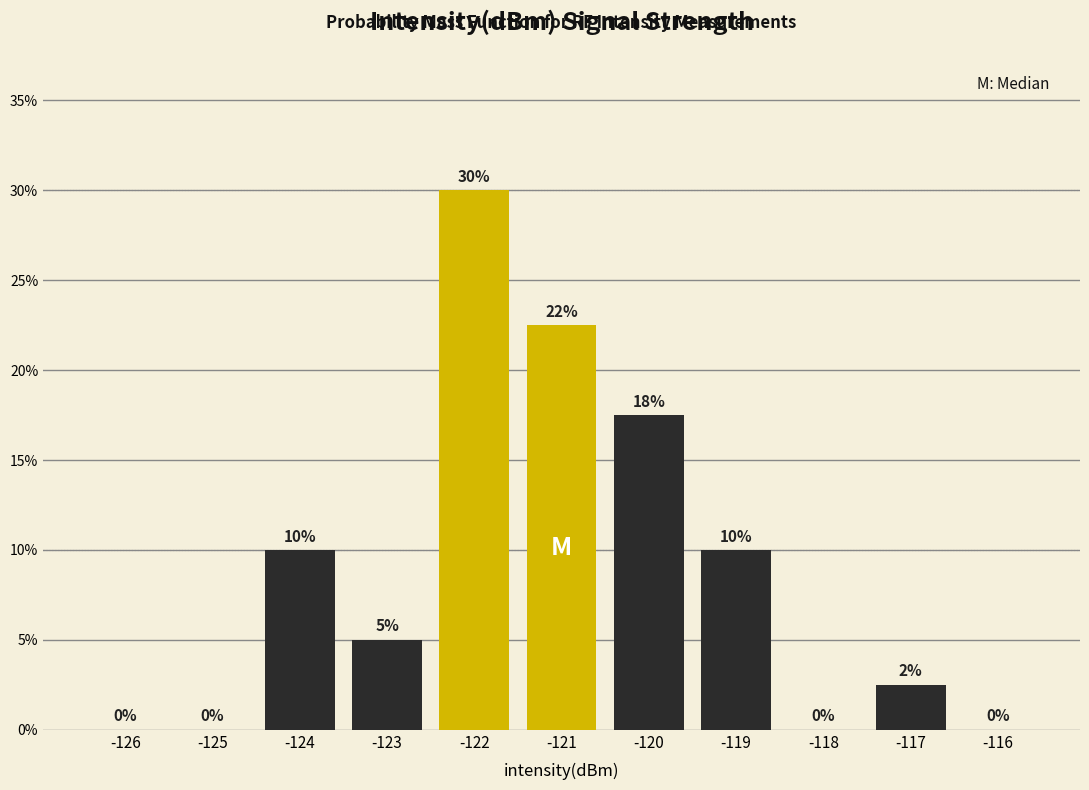

Which label corresponds to the largest value in the chart?

-122